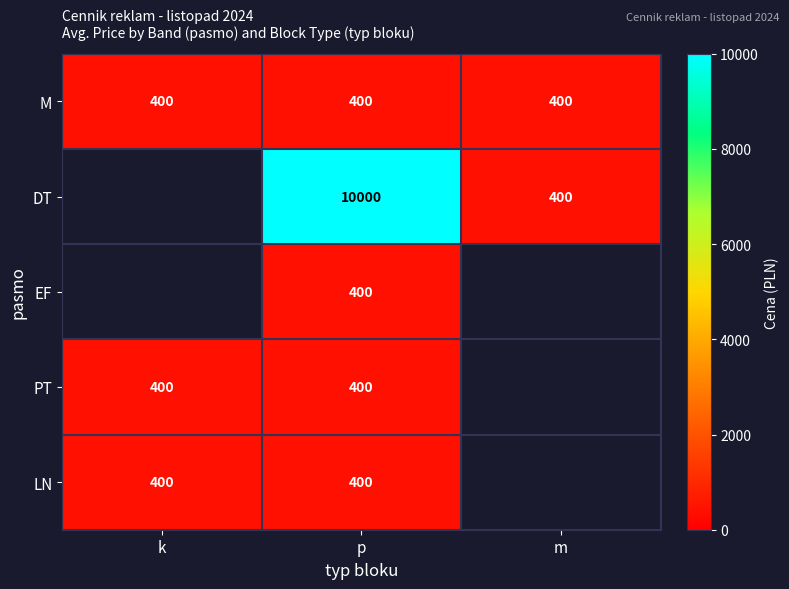

Between m and k, which is larger?

m